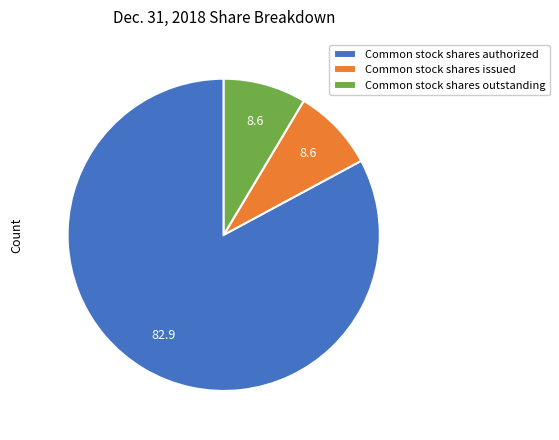

True or false: Common stock shares issued accounts for 1% of the total.

False